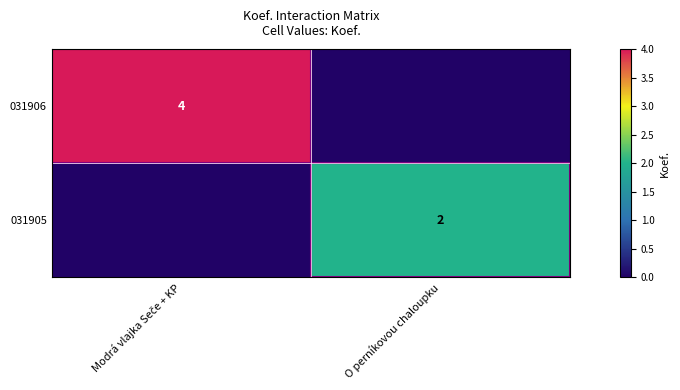

The 031905 series shows 2 at O perníkovou chaloupku. True or false?

True